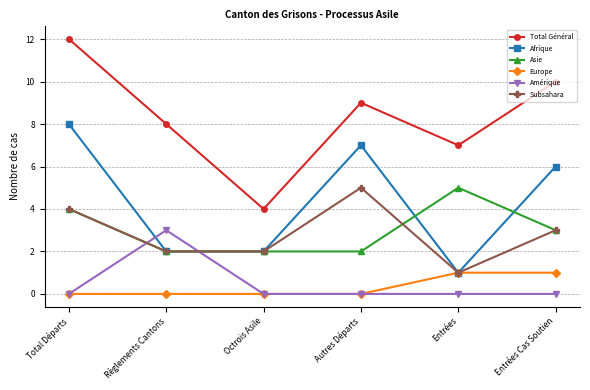

True or false: Asie has a value of 2 at Autres Départs.

True